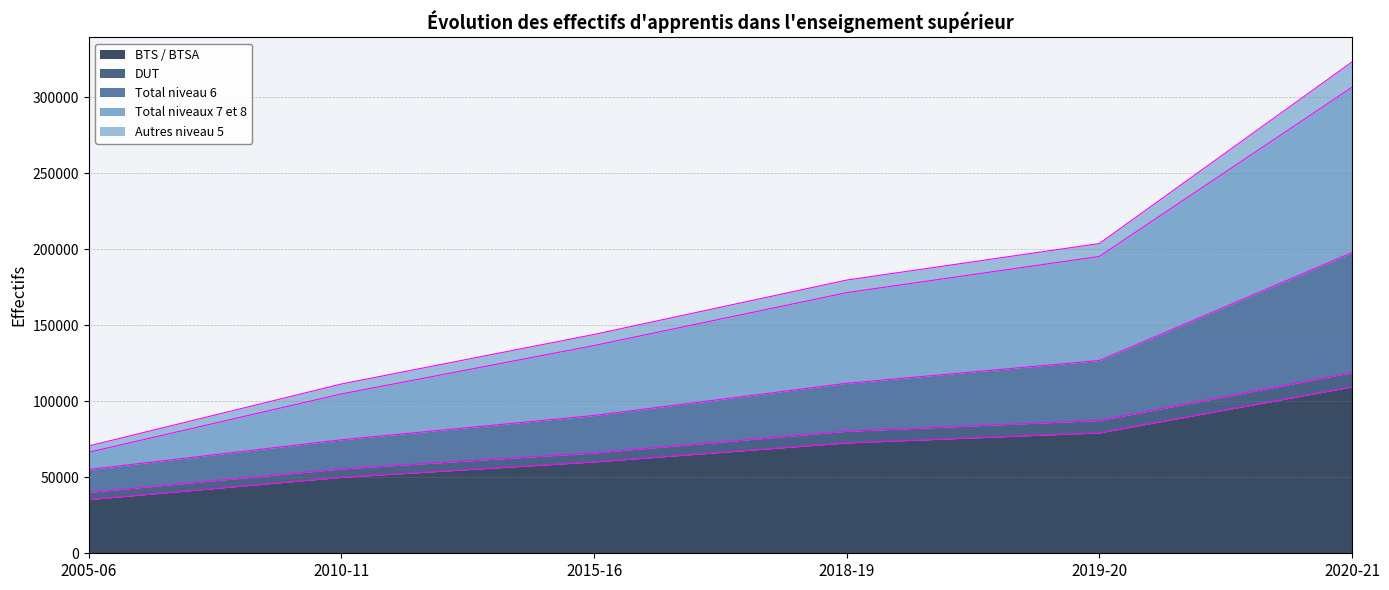

What is the label of the 1st point from the left?

2005-06